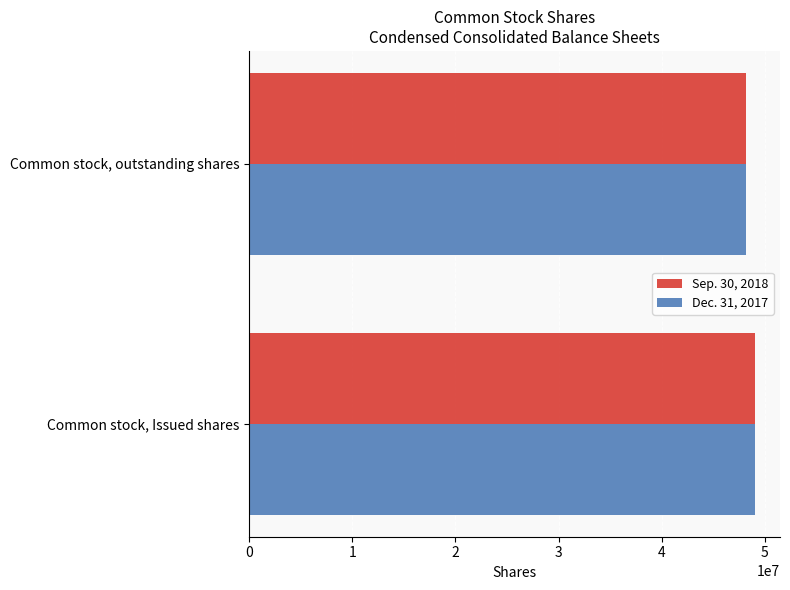

At how many categories does at least one series exceed 48633087?

1